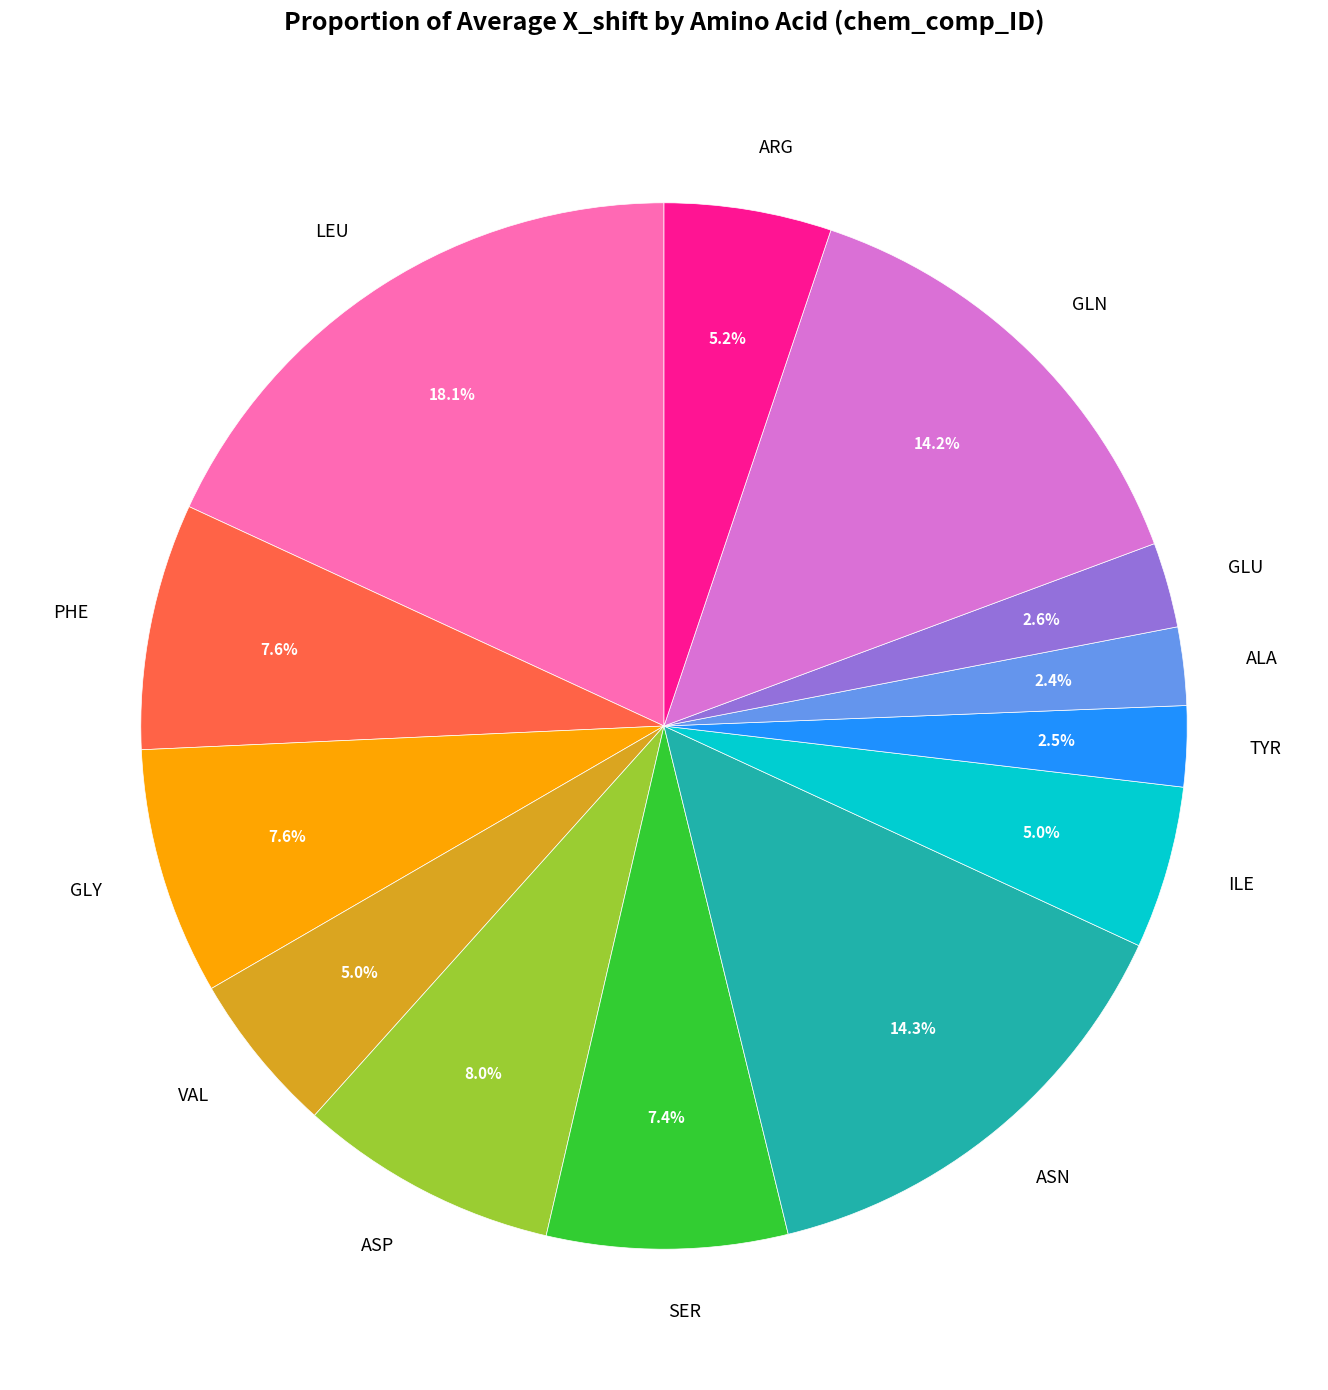

Which category has the biggest portion of the pie?

LEU